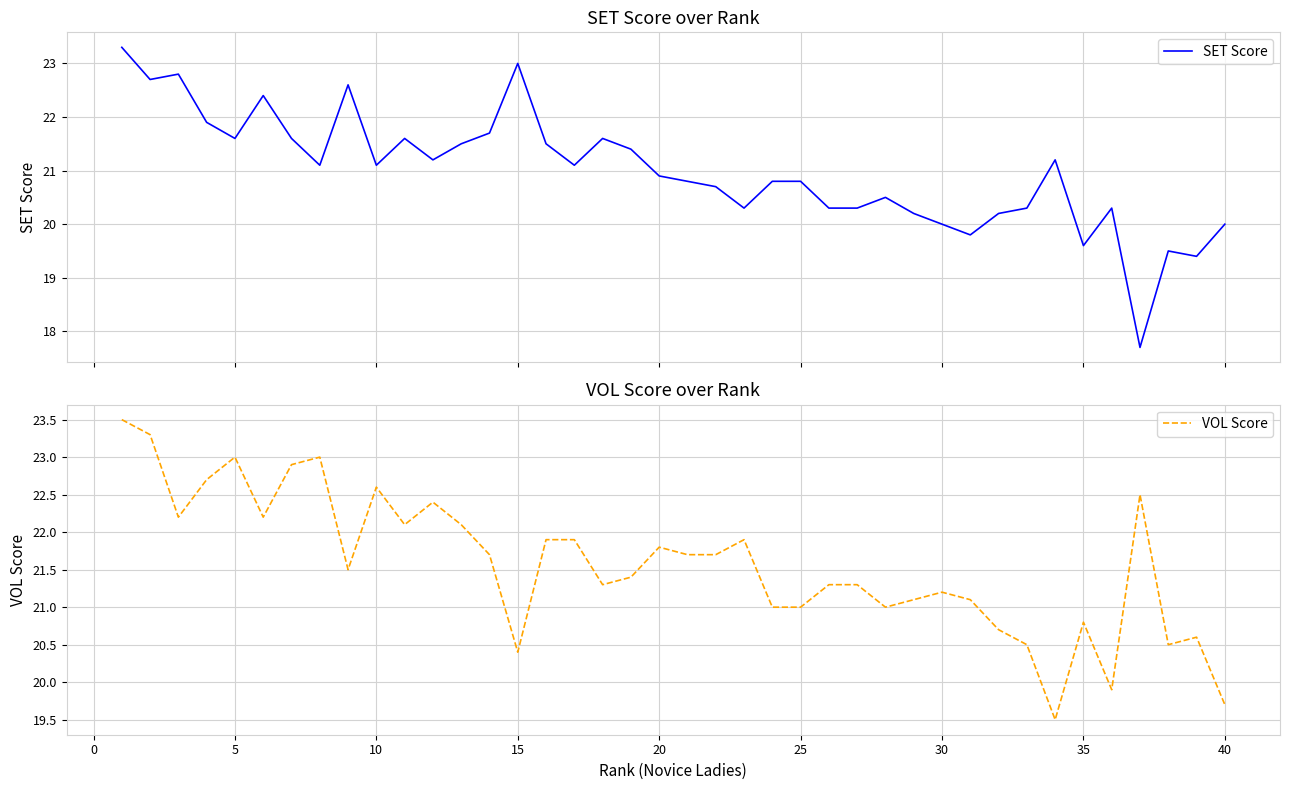

How many interior local peaks does the SET Score series have?

11